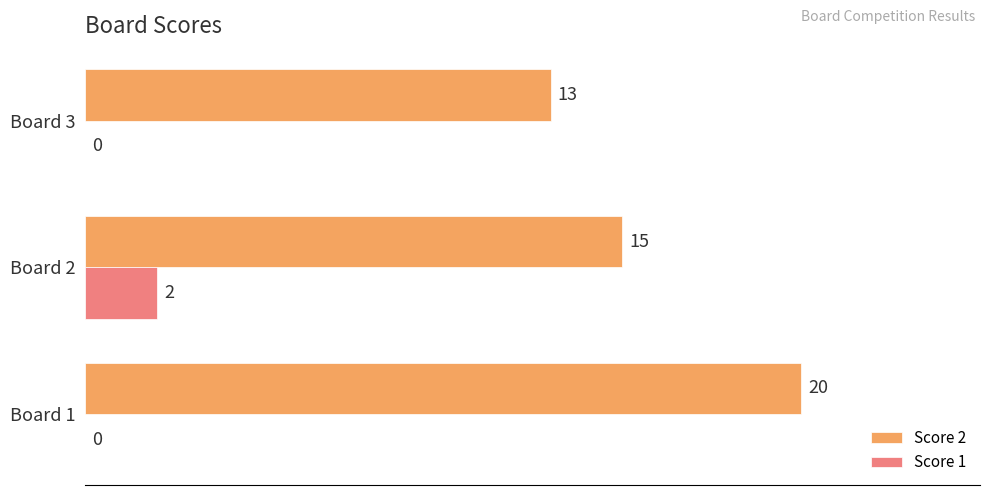

What is the sum of all Score 1 values?

2